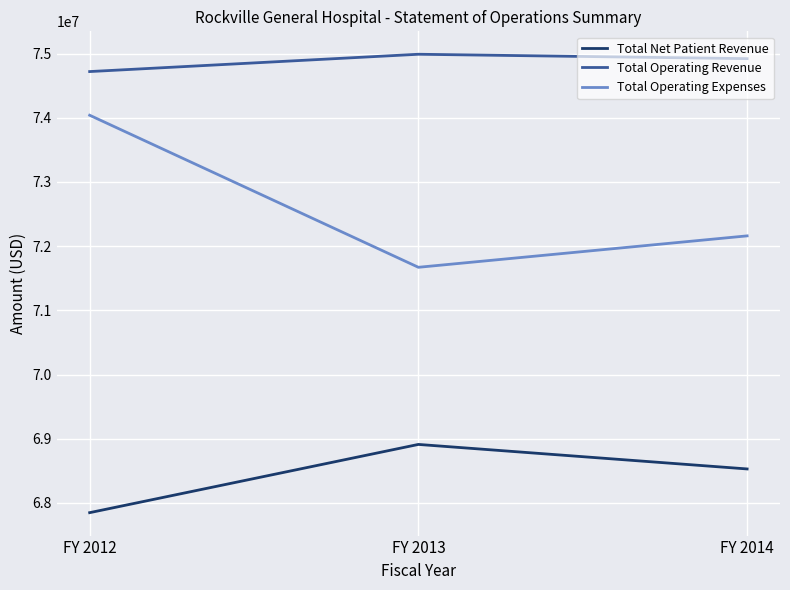

Where does the Total Operating Revenue series first go above 74920348?

FY 2013